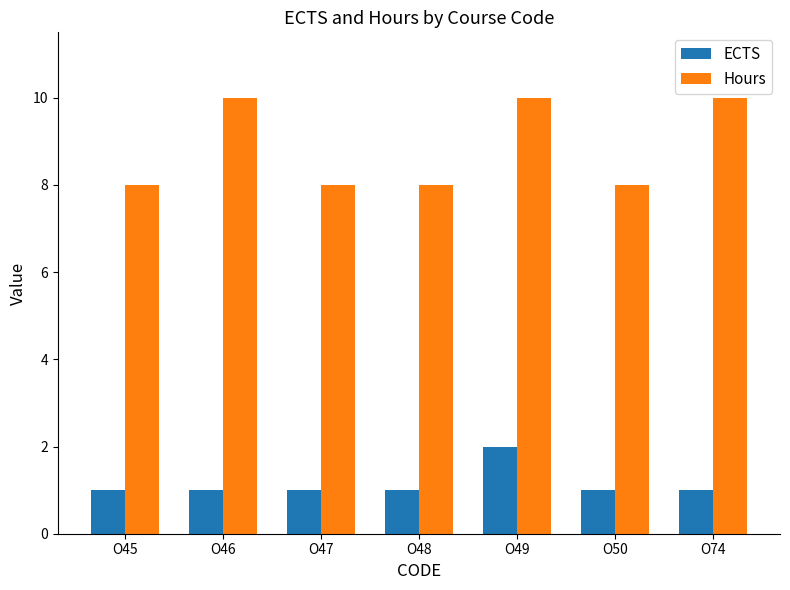

At which category is the sum across all series the highest?

O49